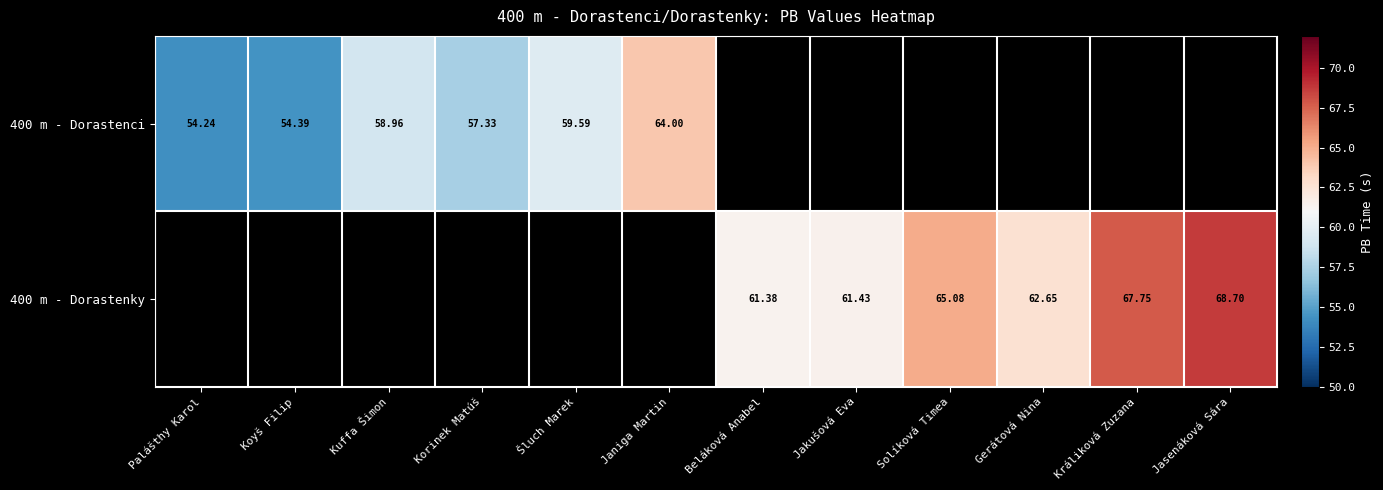

Which category has the highest value across all series?

Jasenáková Sára